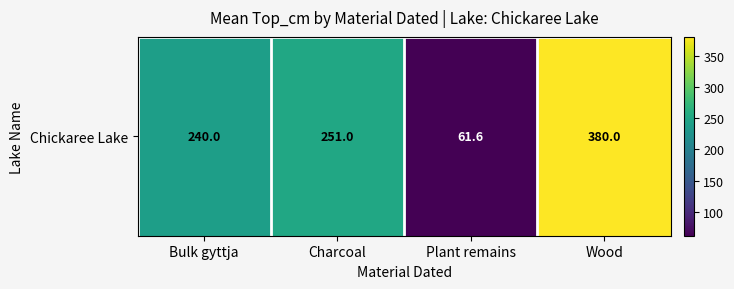

List the labels in order of value, smallest first.

Plant remains, Bulk gyttja, Charcoal, Wood